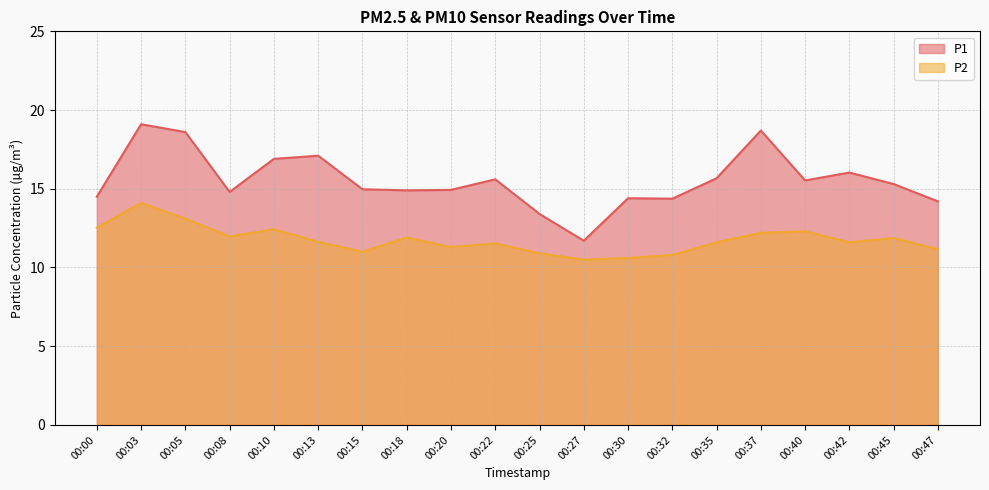

True or false: P2 and P1 cross at least once.

False